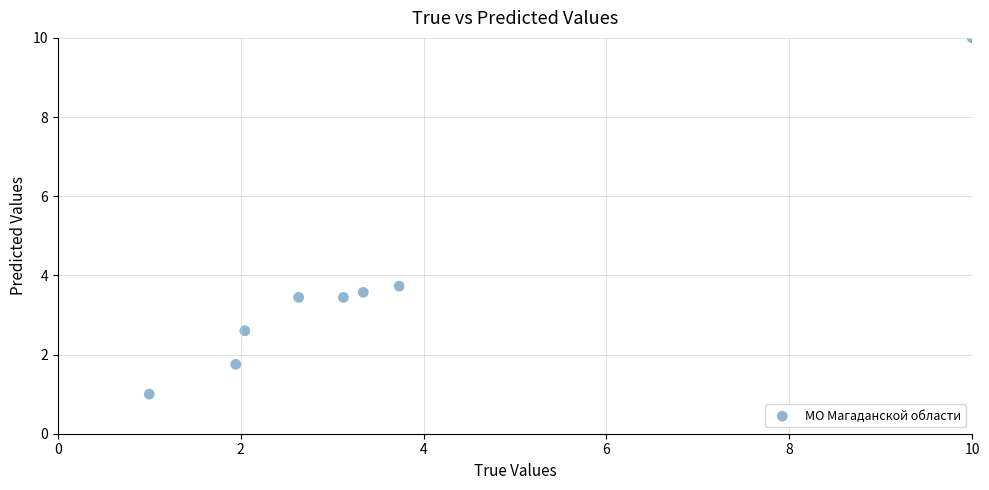

What Y value in the scatter plot is closest to 5?

3.7